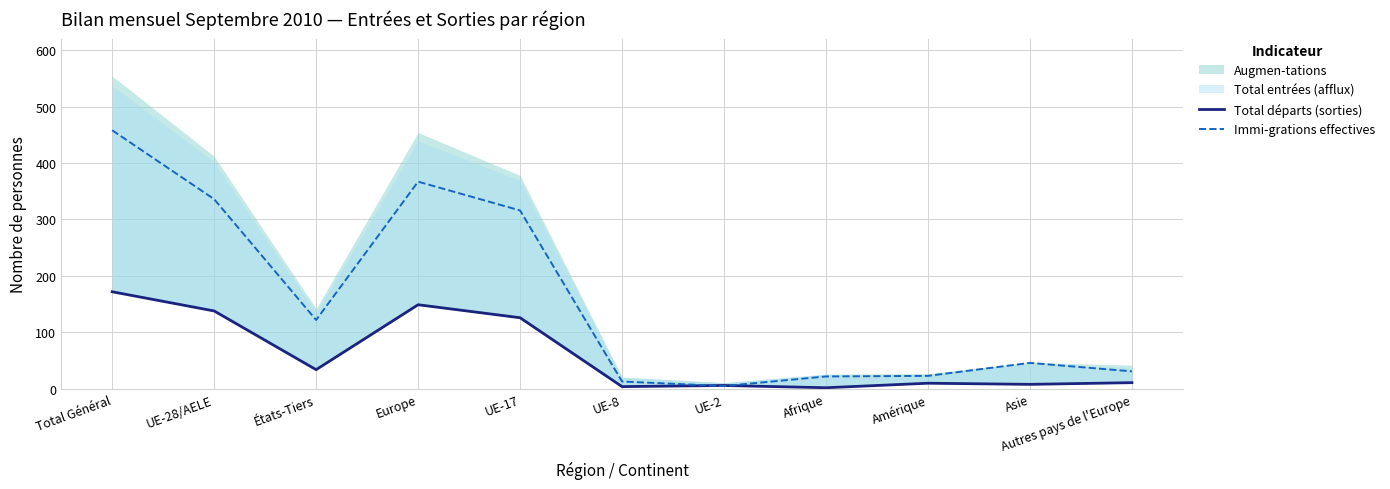

Where is Immi-grations effectives nearest to the value 231?

UE-17